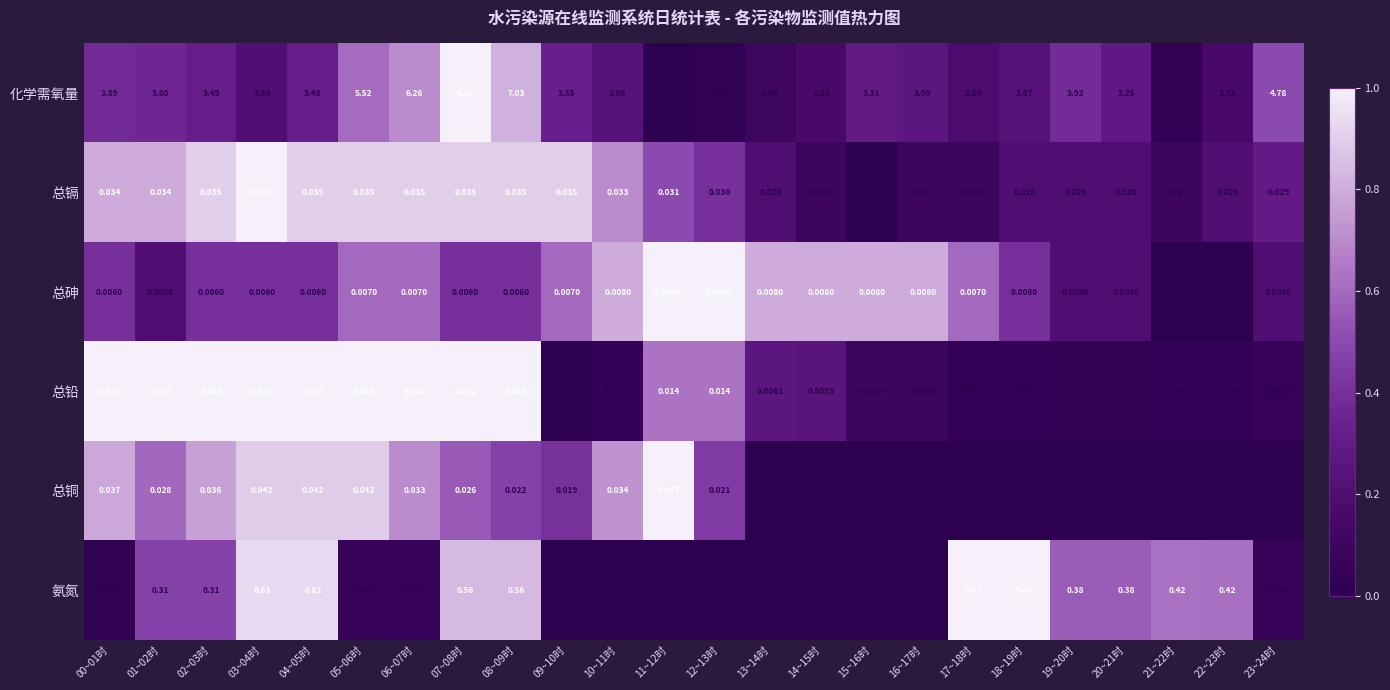

Which series changed the most between 05~06时 and 07~08时?

化学需氧量